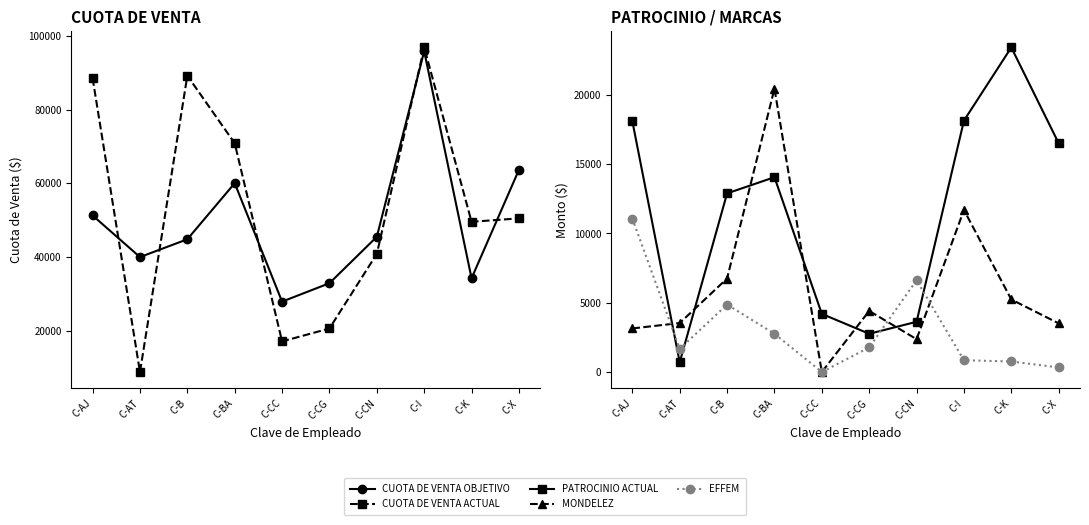

The EFFEM series shows 2387.3 at C-CG. True or false?

False